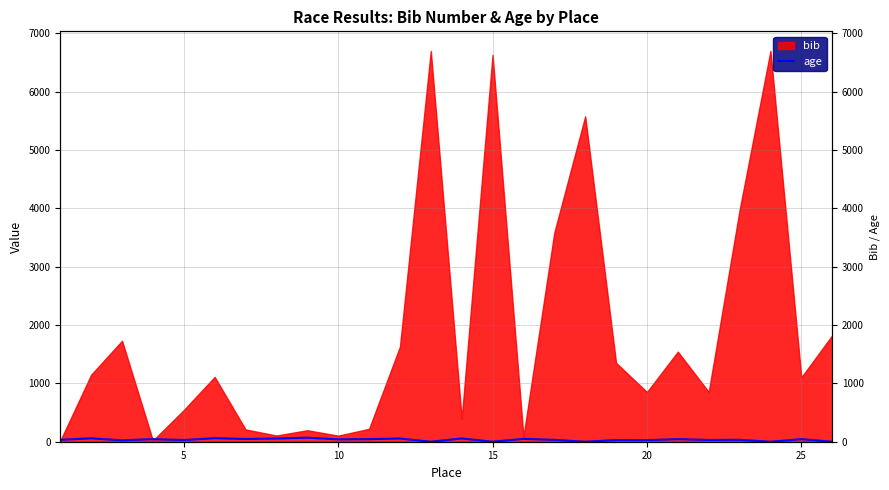

How many data points does each series have?

26